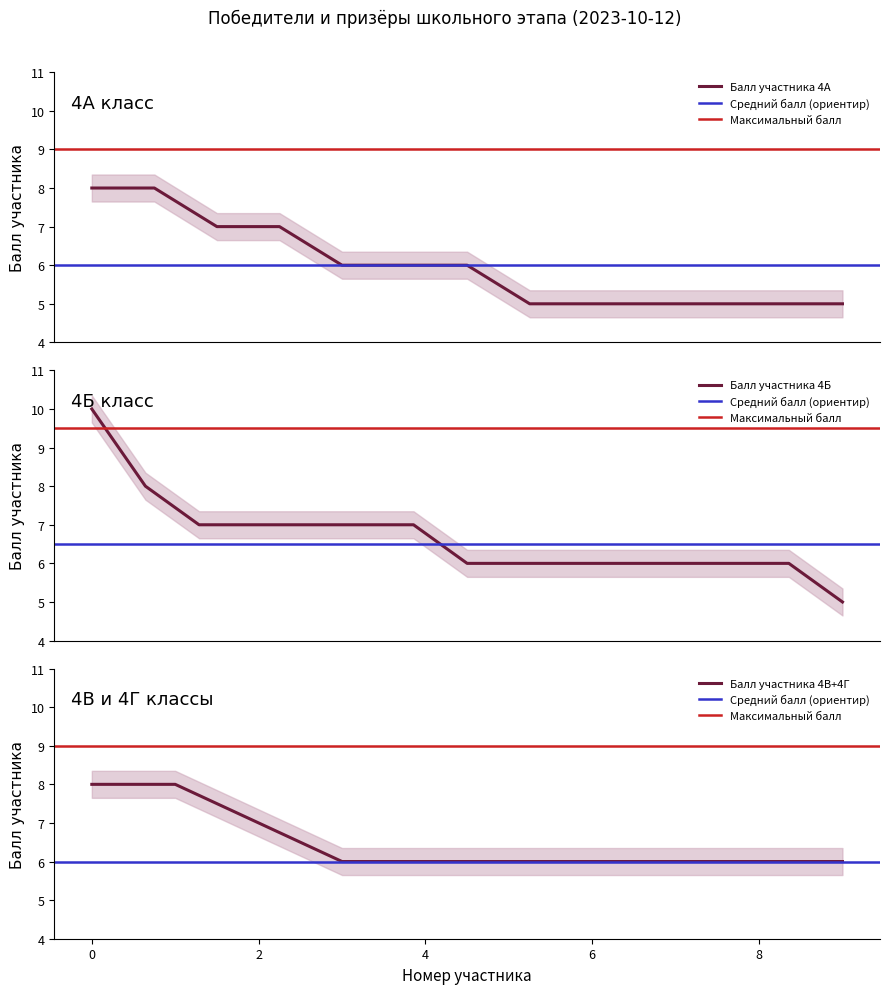

What is the approximate value of Балл участника 4В+4Г at 4?

6